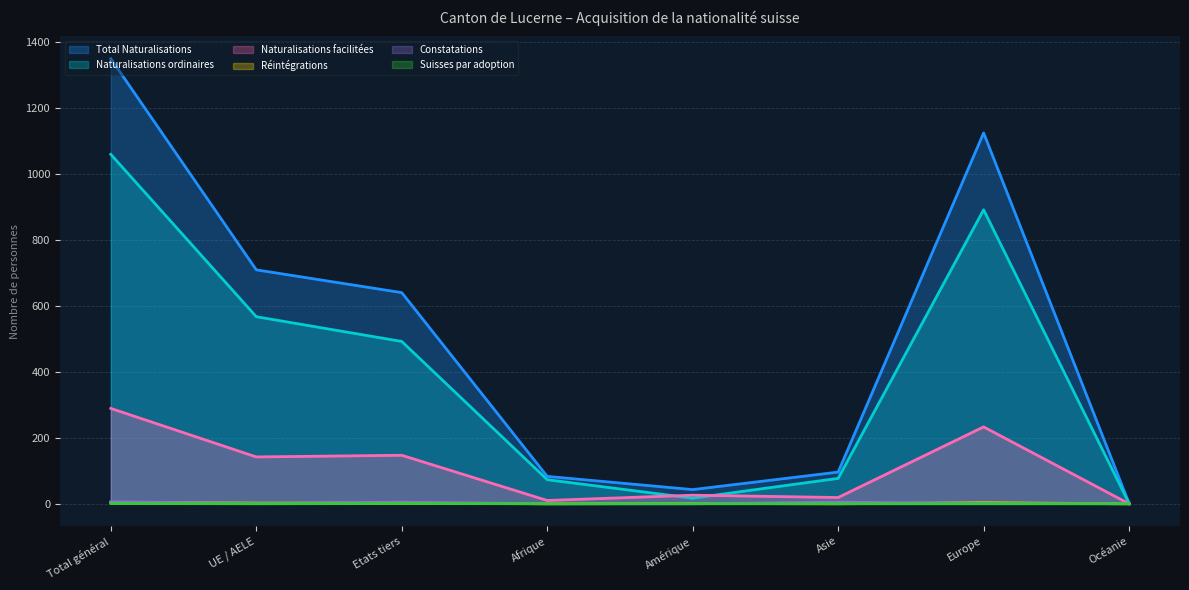

Where does the Réintégrations series first go above 2?

Total général